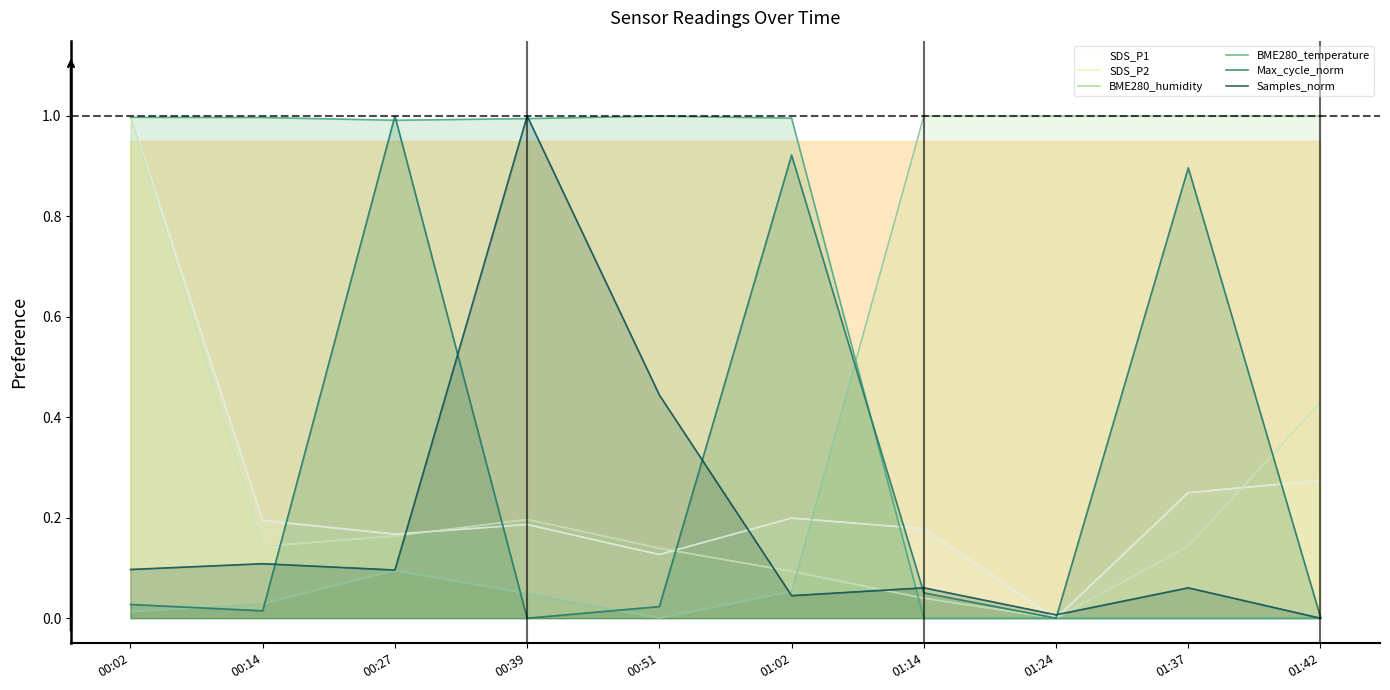

List the series in order of their peak value, highest first.

SDS_P1, SDS_P2, BME280_humidity, BME280_temperature, Max_cycle_norm, Samples_norm